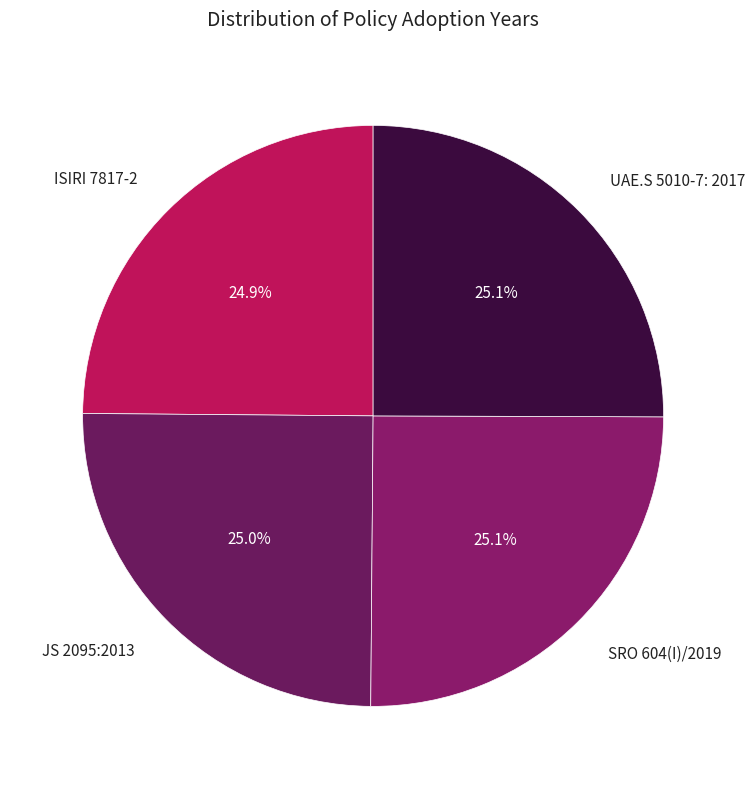

What percentage is the UAE.S 5010-7: 2017 slice, to the nearest percent?

25%